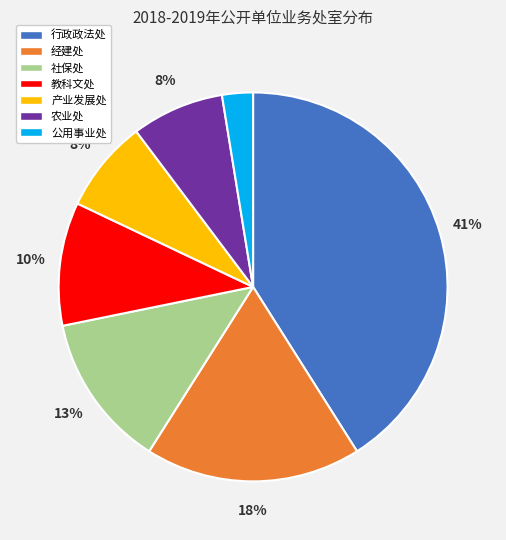

Combined, do 行政政法处 and 农业处 account for over 50%?

No